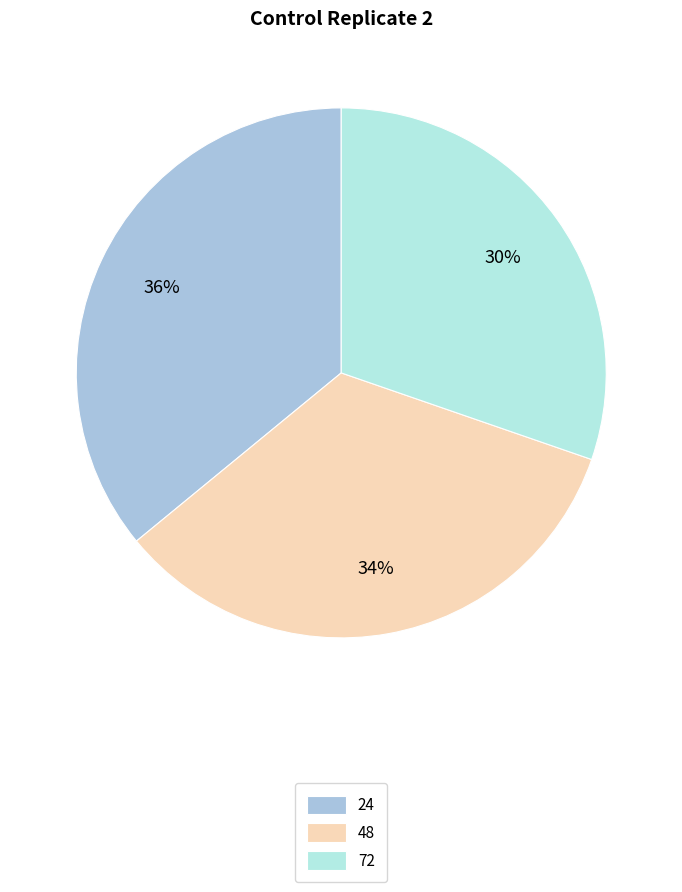

How many slices are in this pie chart?

3